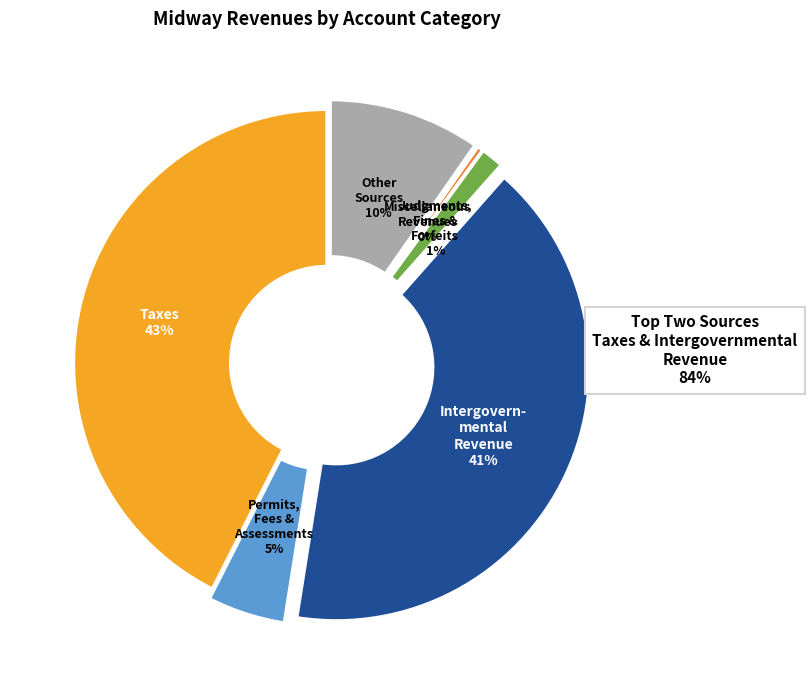

Is there a majority slice in this chart?

No